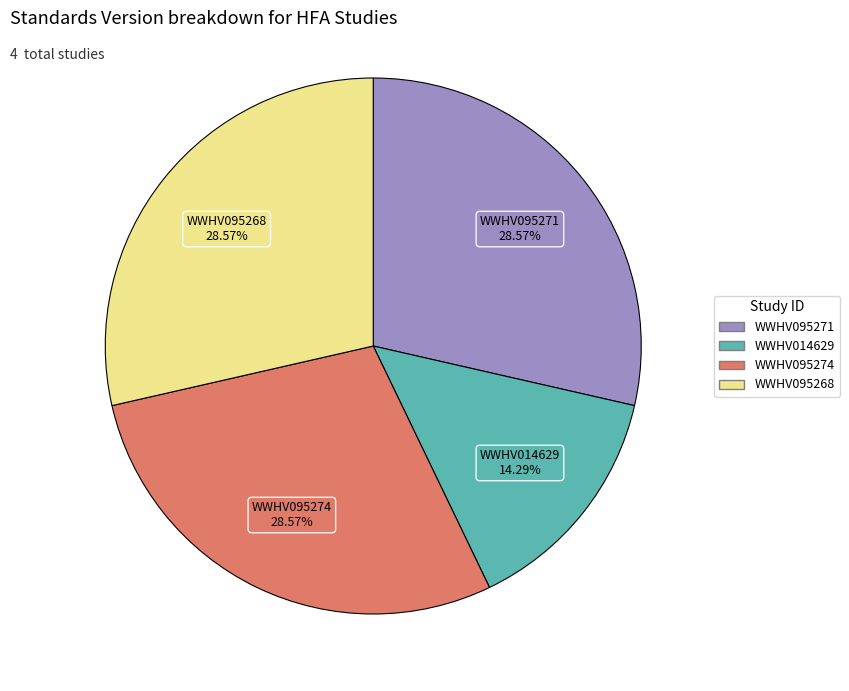

What percentage is NOT represented by WWHV095274?

71.4%